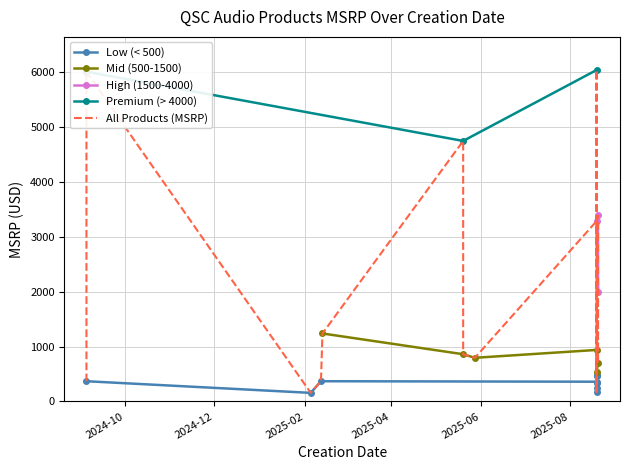

What is the average value?

1593.5